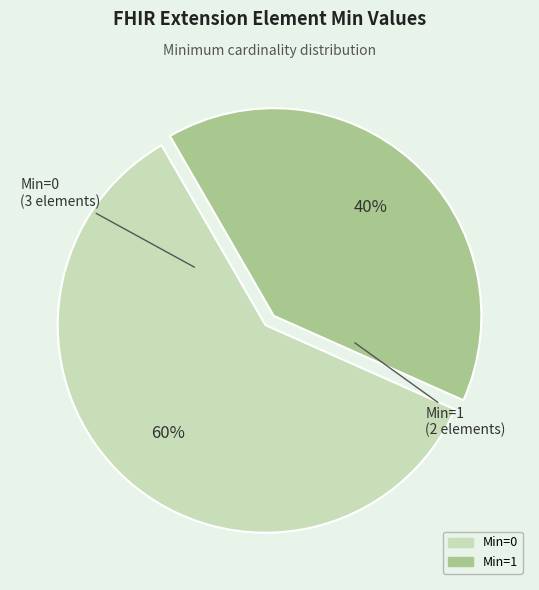

To the nearest percent, what is the average slice percentage?

50%